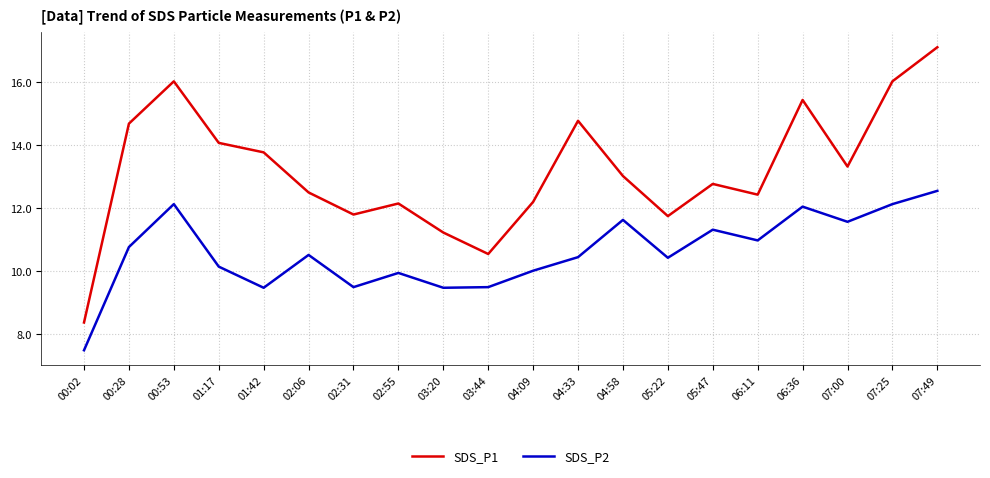

True or false: SDS_P1 has more than 0 points higher than both neighbors.

True